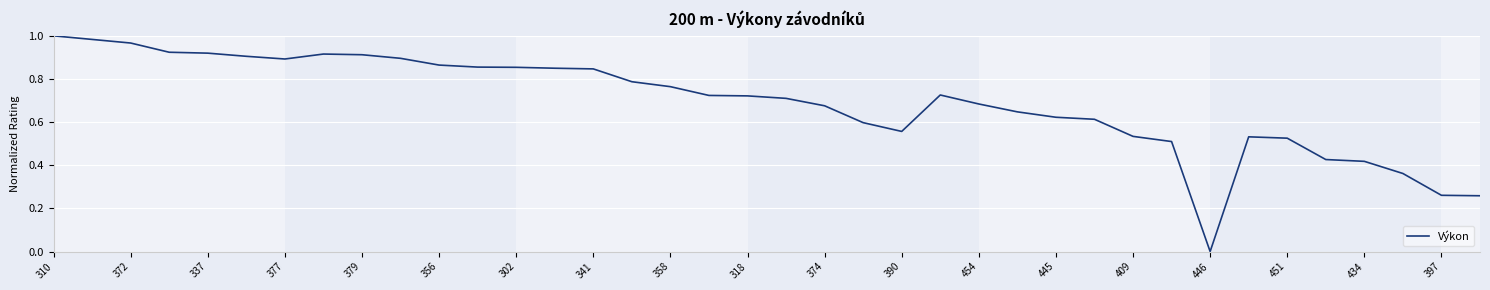

How many categories are shown in the chart?

38